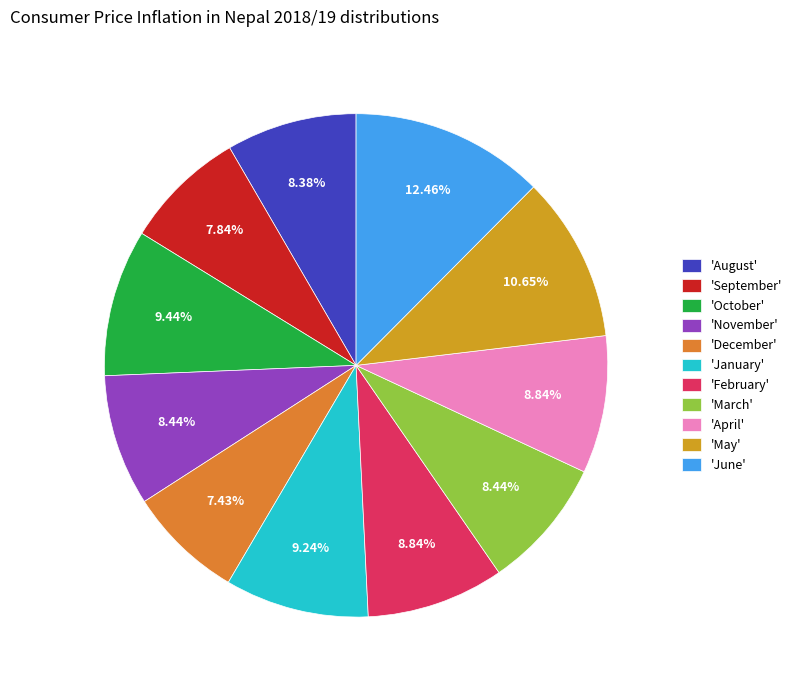

Count the number of slices in the pie.

11